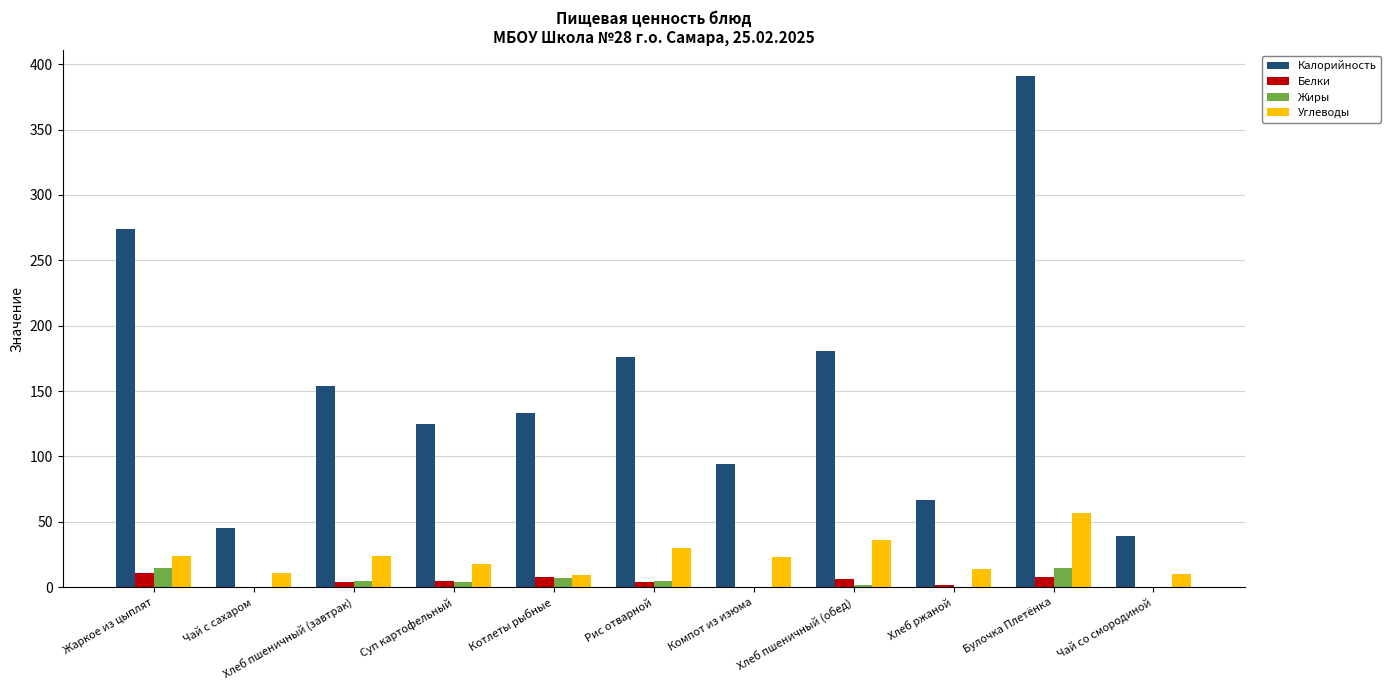

Is it true that Калорийность equals 493 at Жаркое из цыплят?

False